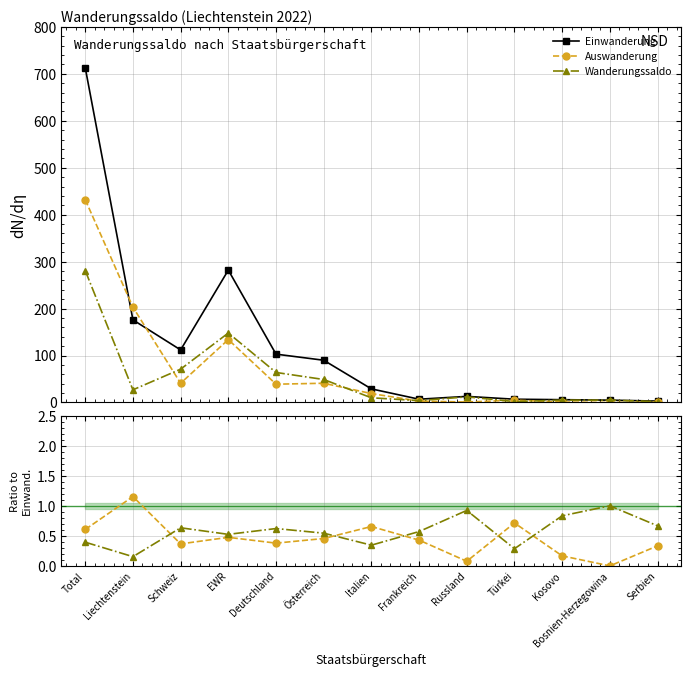

How many values in the Auswanderung series are below 19?

6